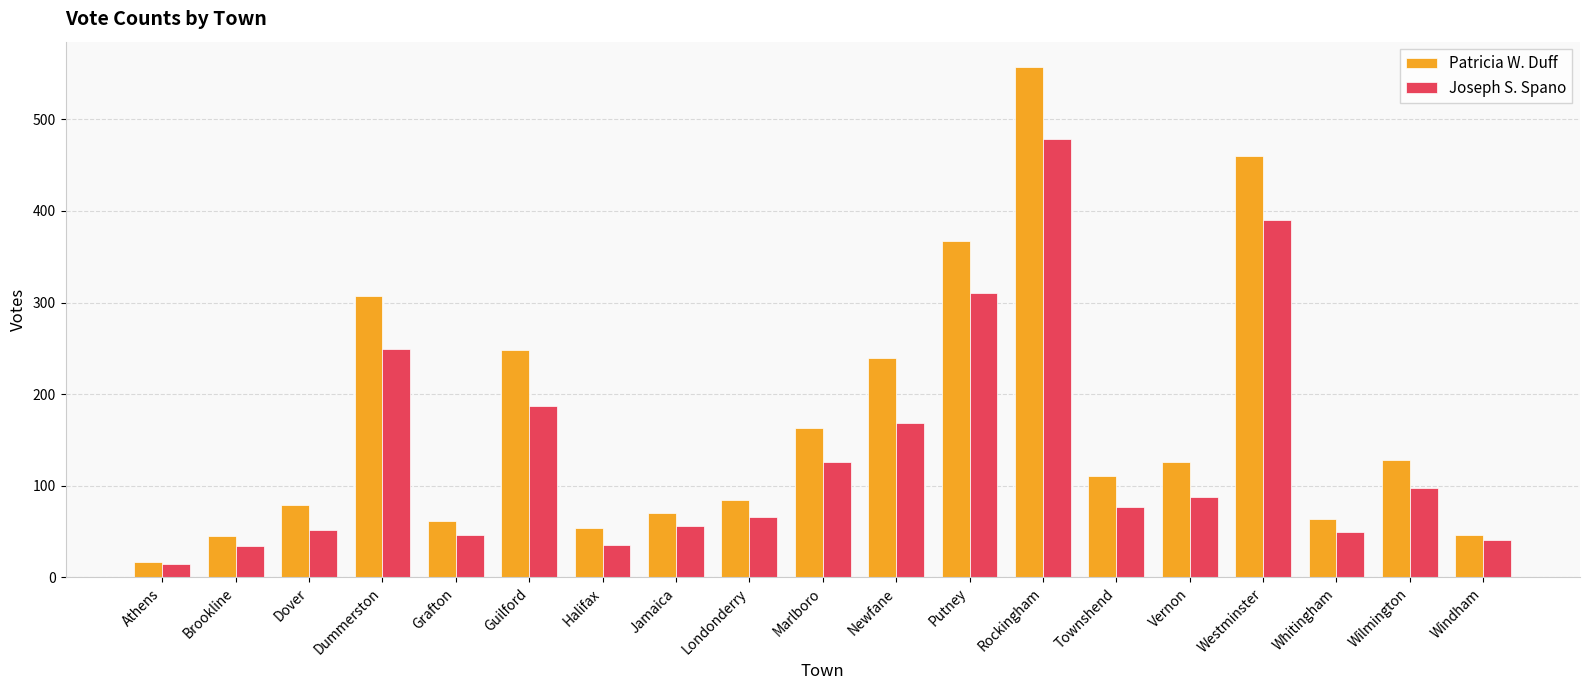

What is the average value of the Joseph S. Spano series?

135